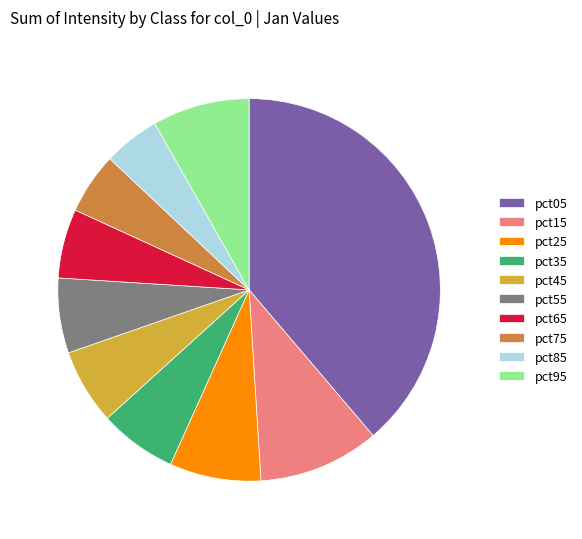

The pct35 slice represents 1% of the pie. True or false?

False